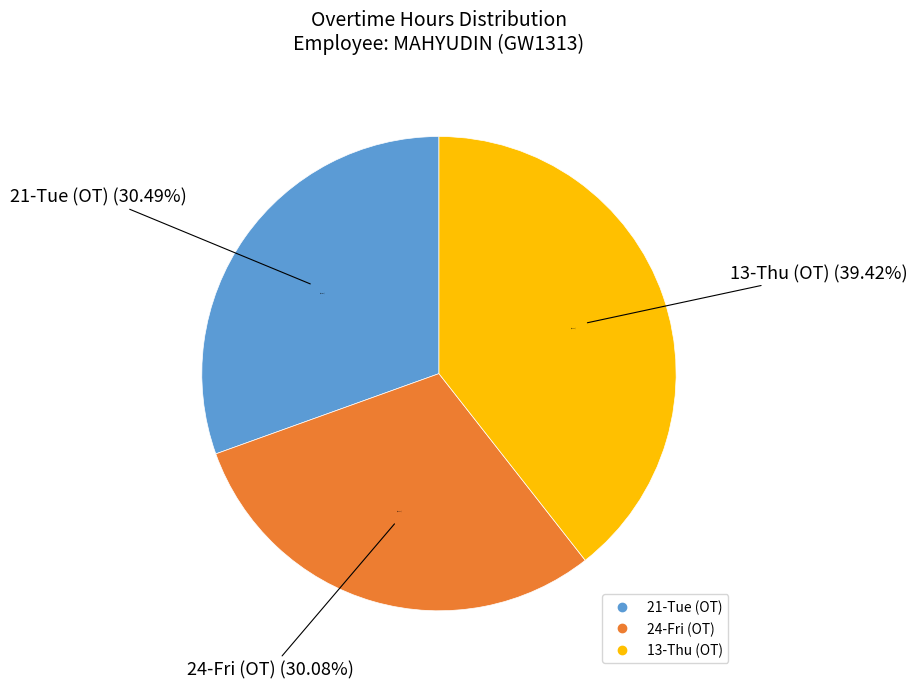

To the nearest percent, what is the combined percentage of 21-Tue OT and 24-Fri OT?

61%